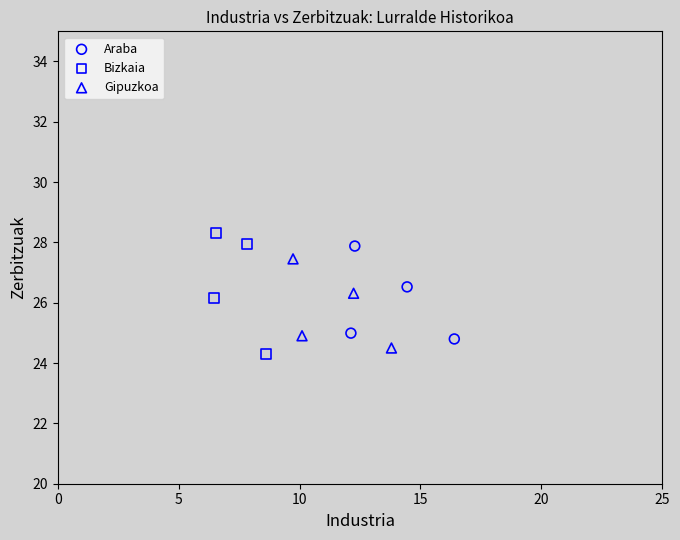

Which series reaches the minimum Y coordinate?

Bizkaia